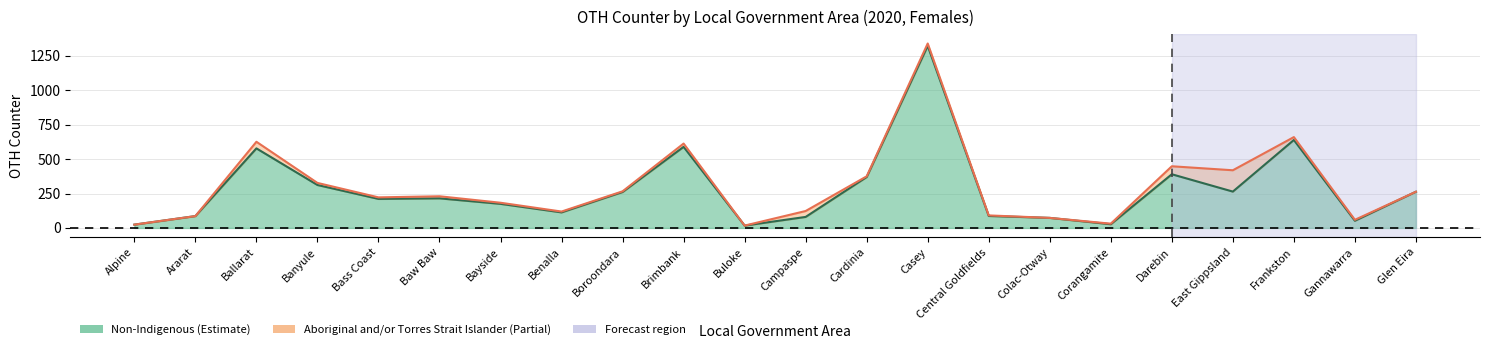

At which category does the data reach its first local peak?

Ballarat